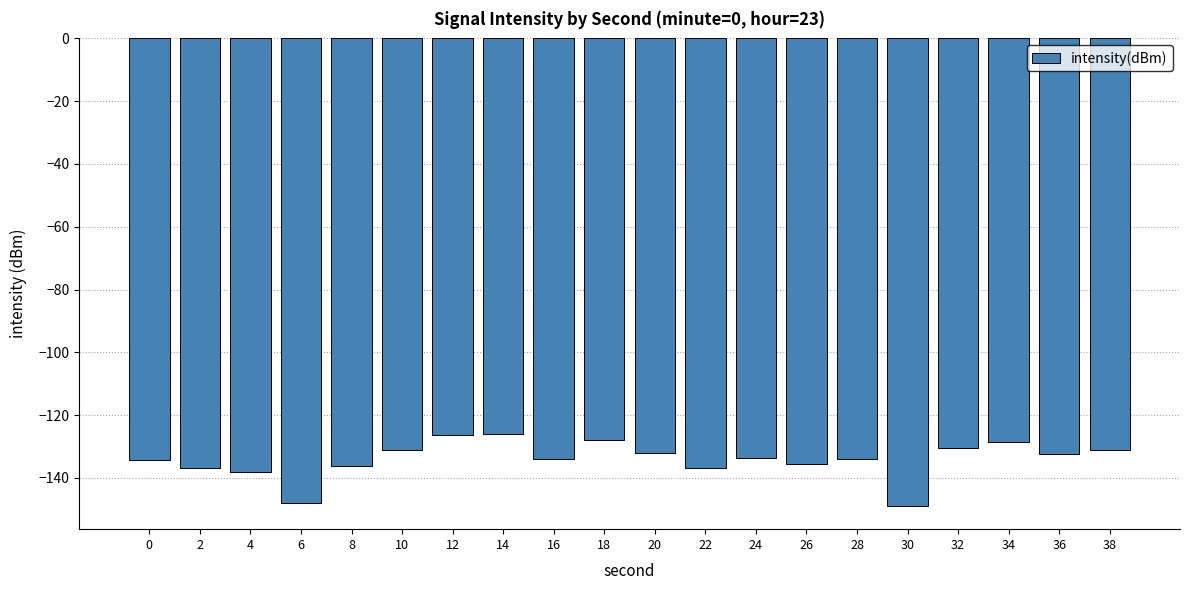

How many data points are above -133?

9